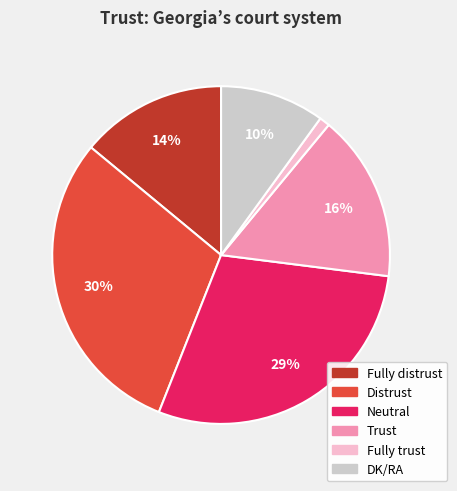

To the nearest percent, what is the difference between the Trust and Fully distrust slice percentages?

2%